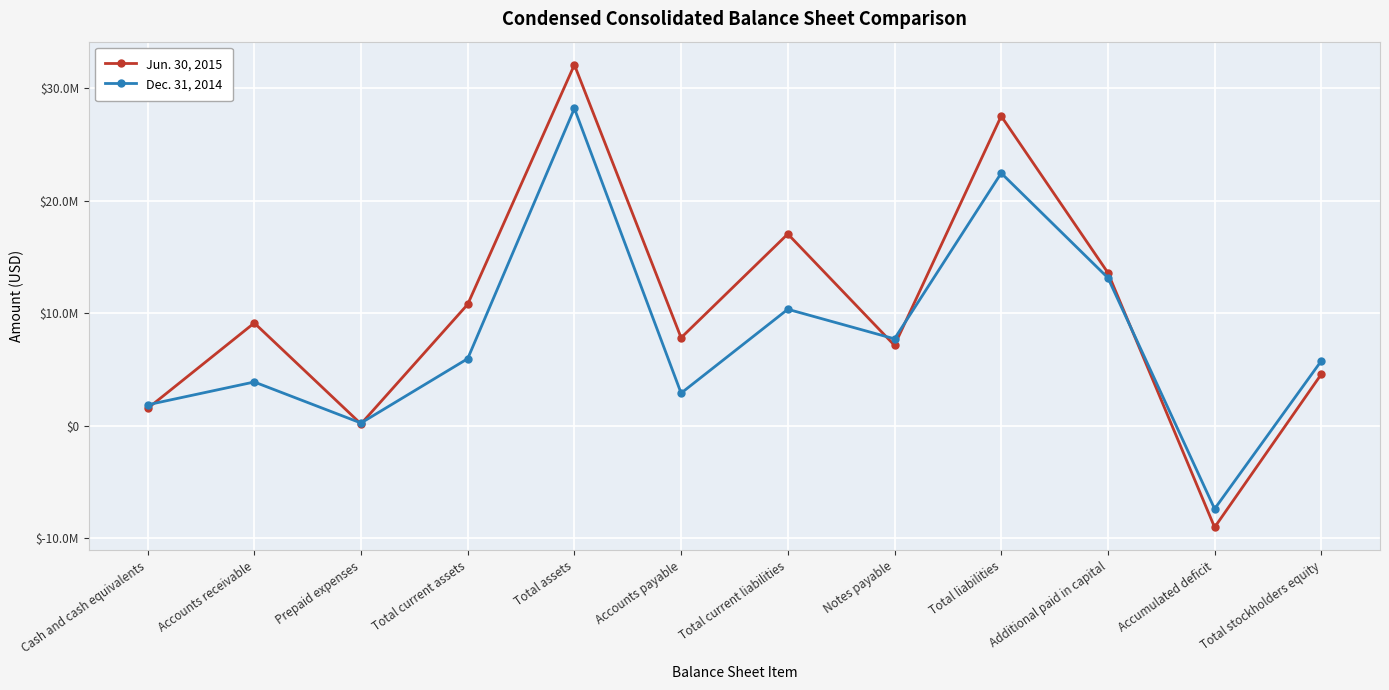

At which category does Dec. 31, 2014 reach its first local valley?

Prepaid expenses